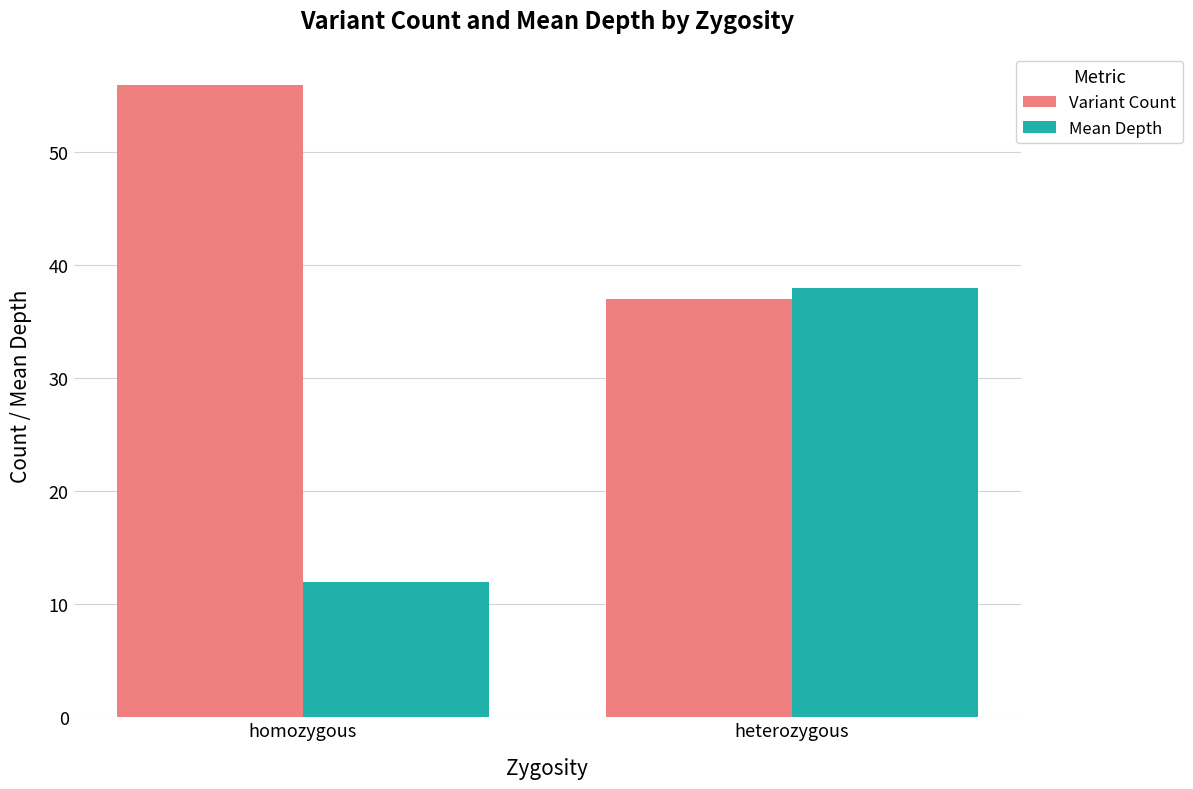

What is the spread (max minus min) of values at homozygous?

44